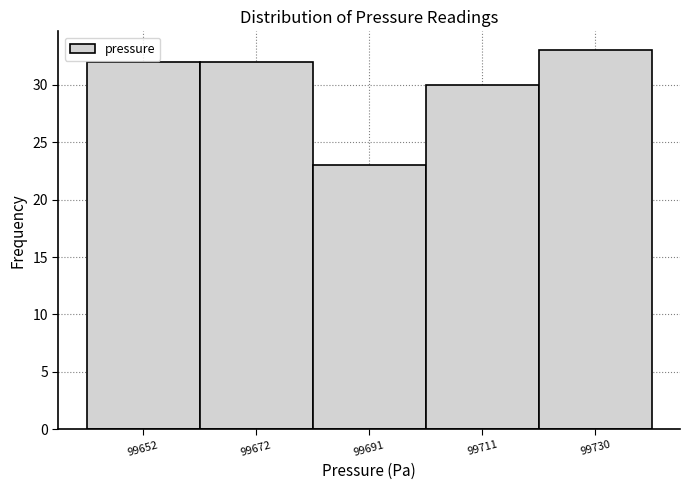

Reading left to right, list every bar in this chart as the range it spans on the x-axis followed by its height. Neither the bar edges nor the heights are printed on the chart, so give them approximately, as read against the axes.

99642 to 99662: 32
99662 to 99682: 32
99682 to 99702: 23
99702 to 99722: 30
99722 to 99740: 33